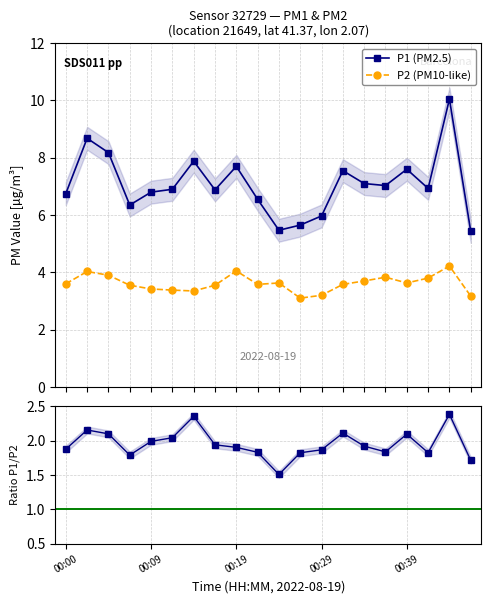

True or false: P2 (PM10-like) has more than 2 points higher than both neighbors.

True